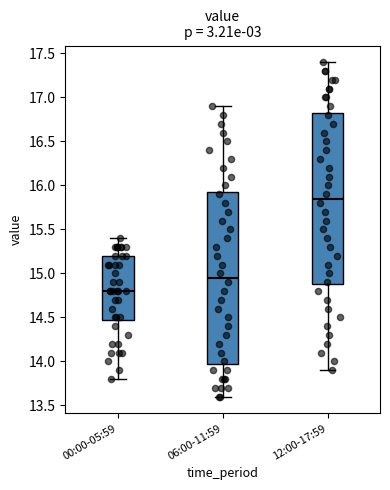

Where is the upper edge of the box for 06:00-11:59 on the y-axis? The values are not printed on the chart, so give them approximately, as read against the axis.

15.95